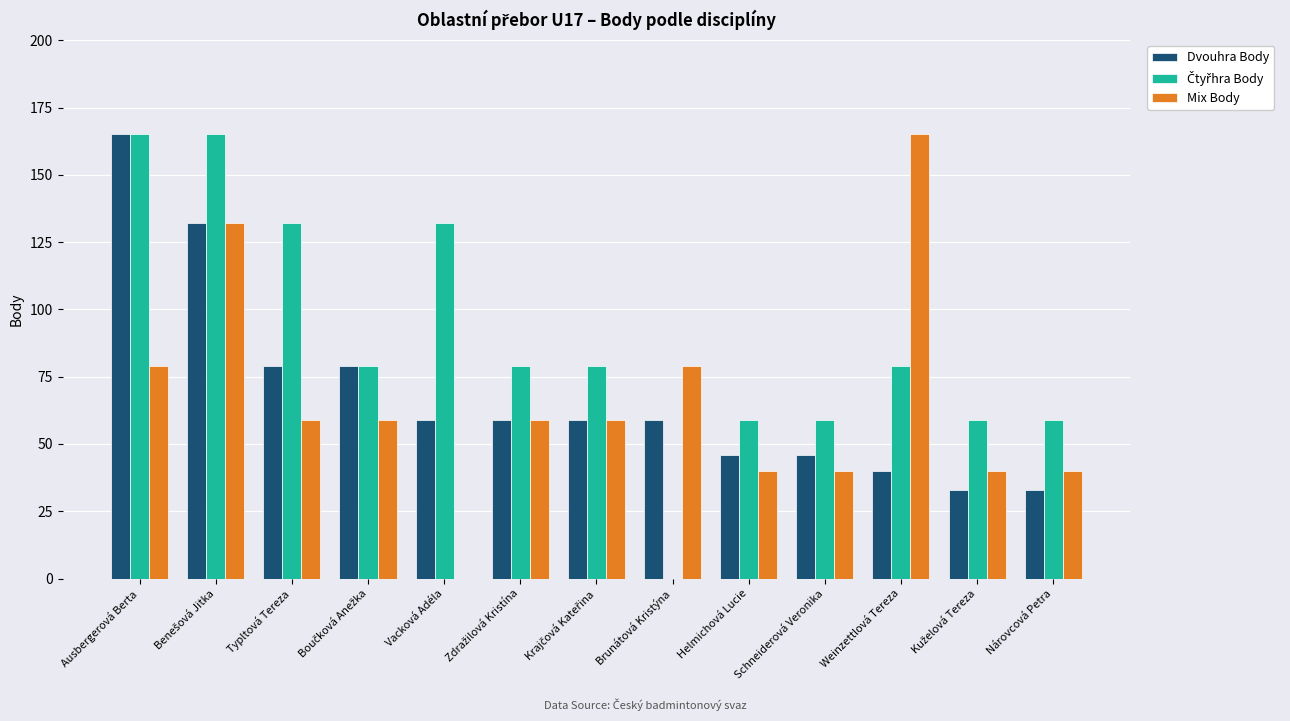

What is the sum of all Dvouhra Body values?

889